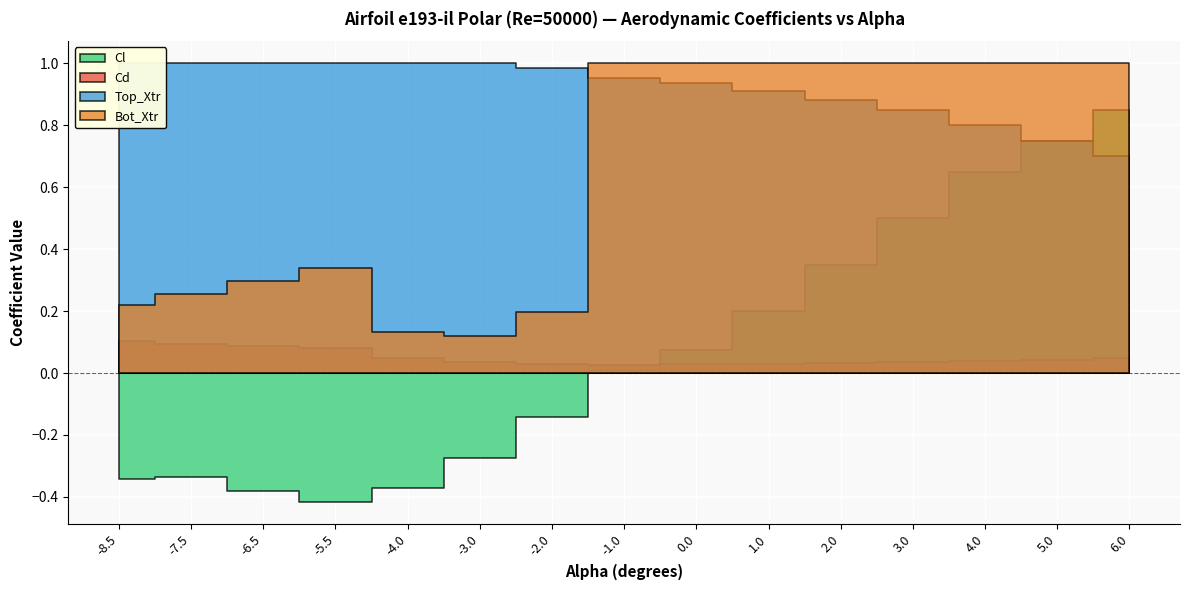

Count the Bot_Xtr values in the range 0 to 1.

15